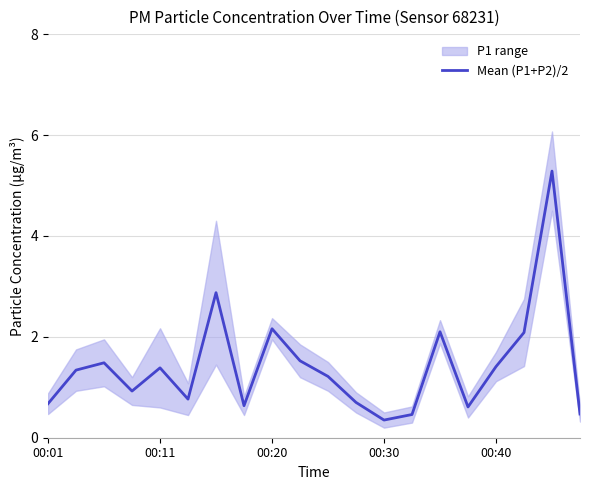

How many points are higher than both their immediate neighbors (excluding endpoints)?

6